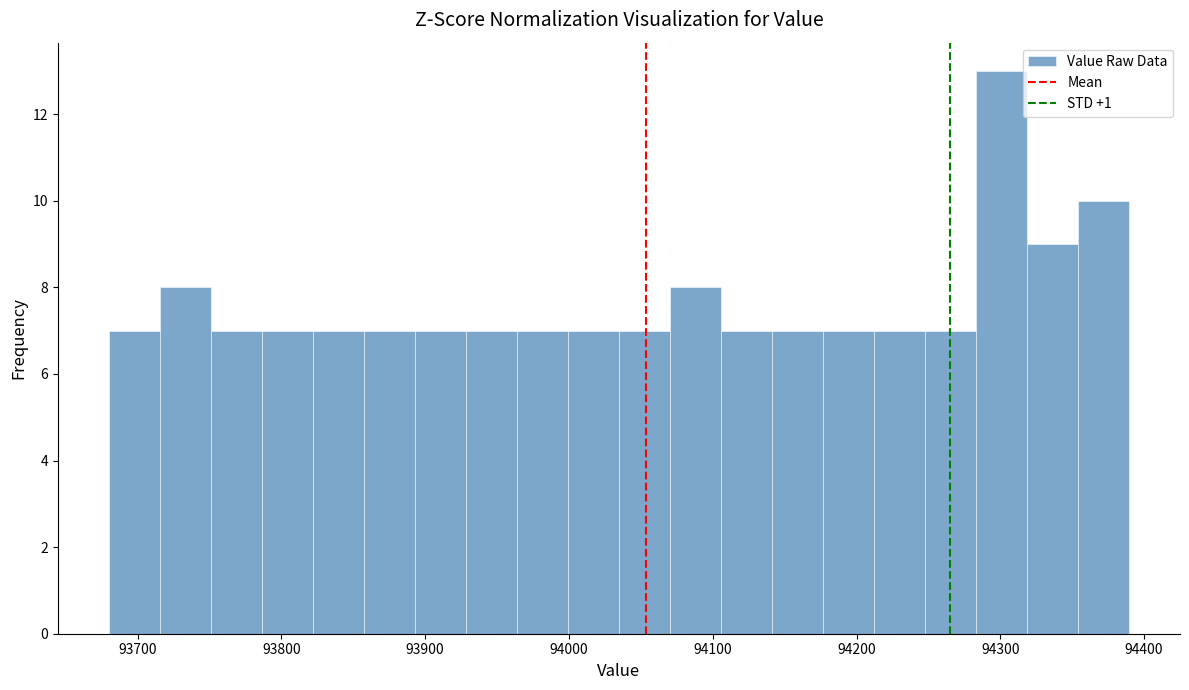

Around what value on the x-axis is the tallest bar? Give the approximate position of its centre, as read against the axis.

94300